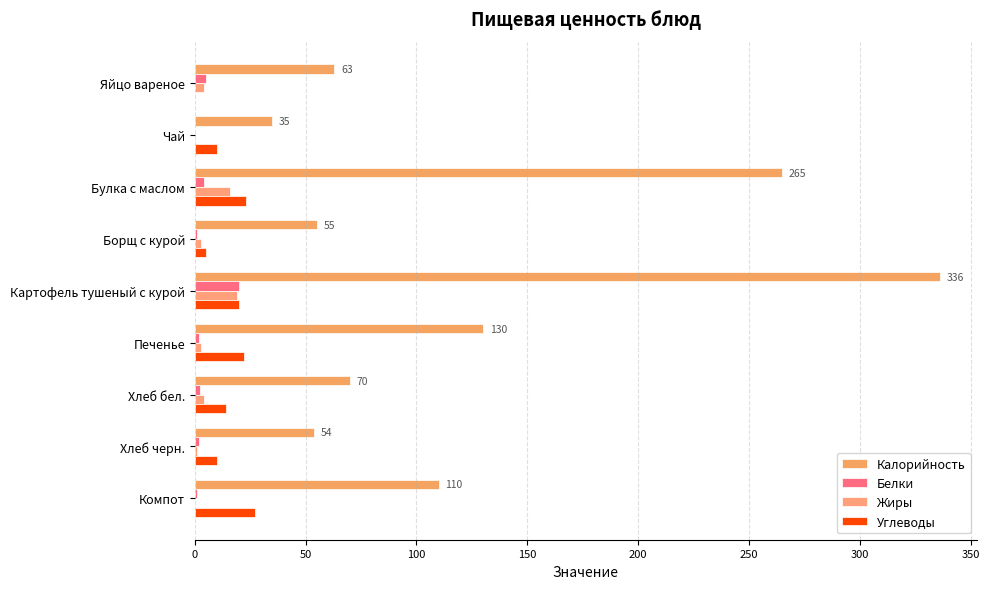

How many distinct data groups are displayed?

4